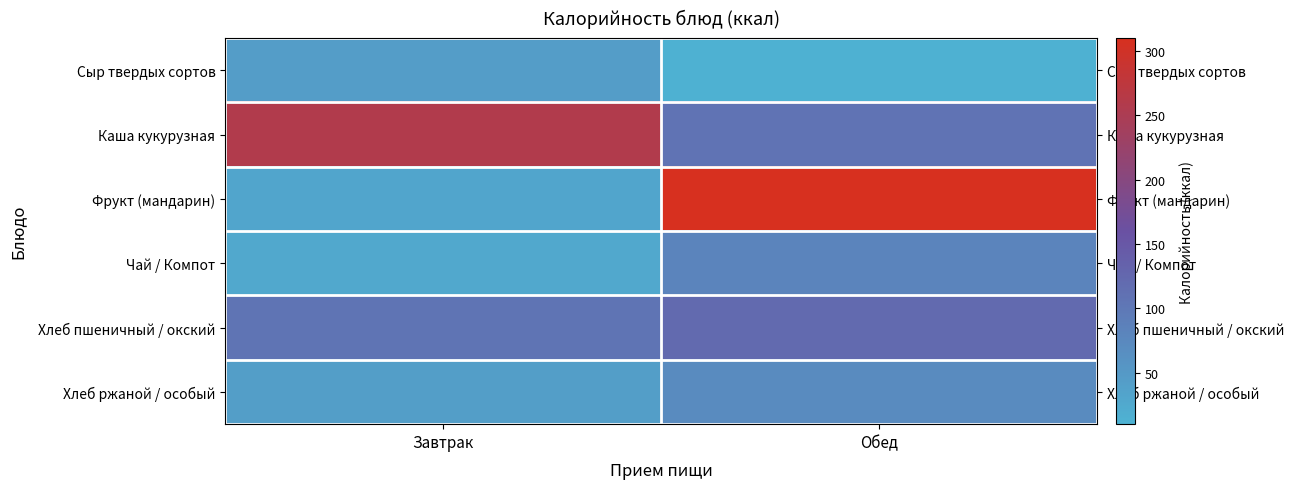

What is the spread (max minus min) of values at Обед?

296.6